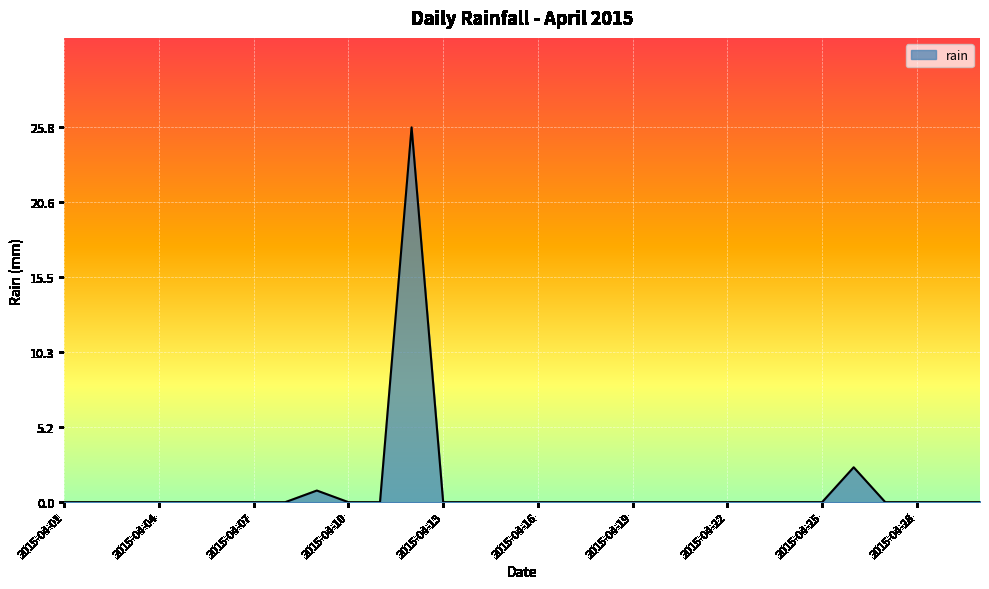

How many lines are shown in the chart?

1